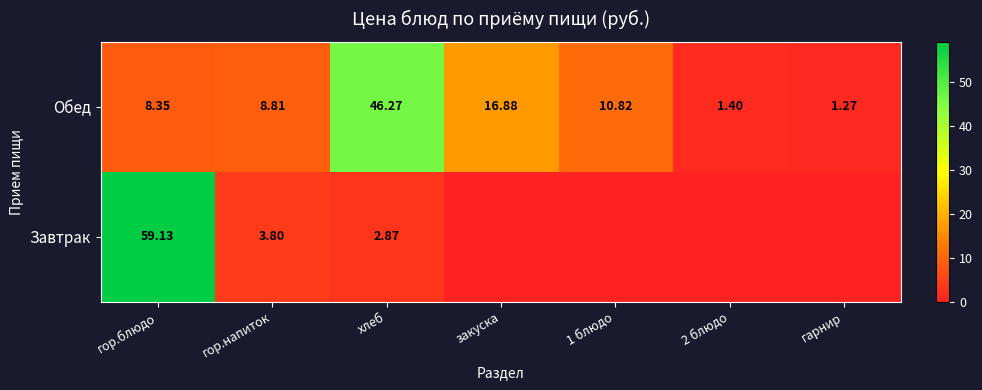

True or false: Завтрак has a value of 59.1 at гор.блюдо.

True